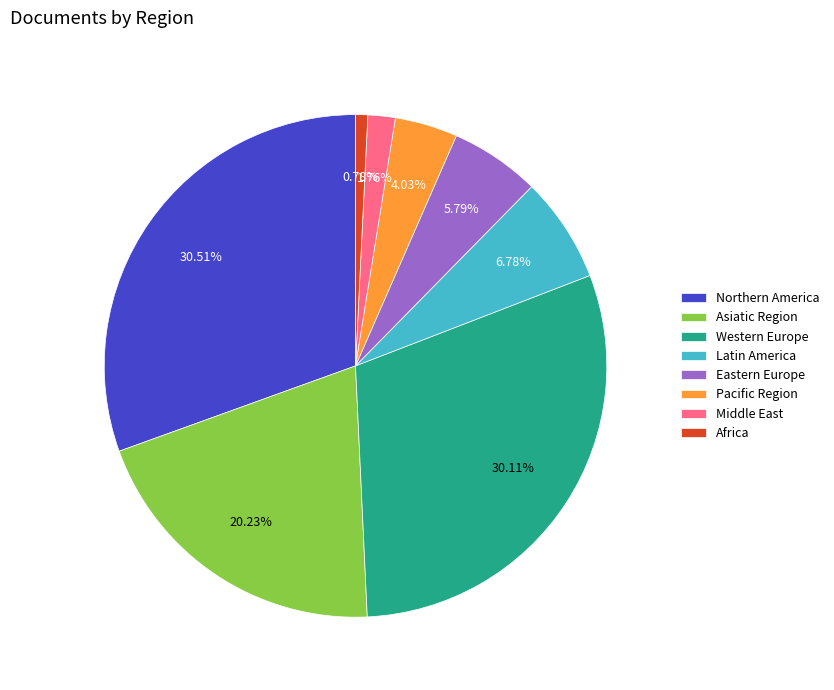

How many slices are in this pie chart?

8